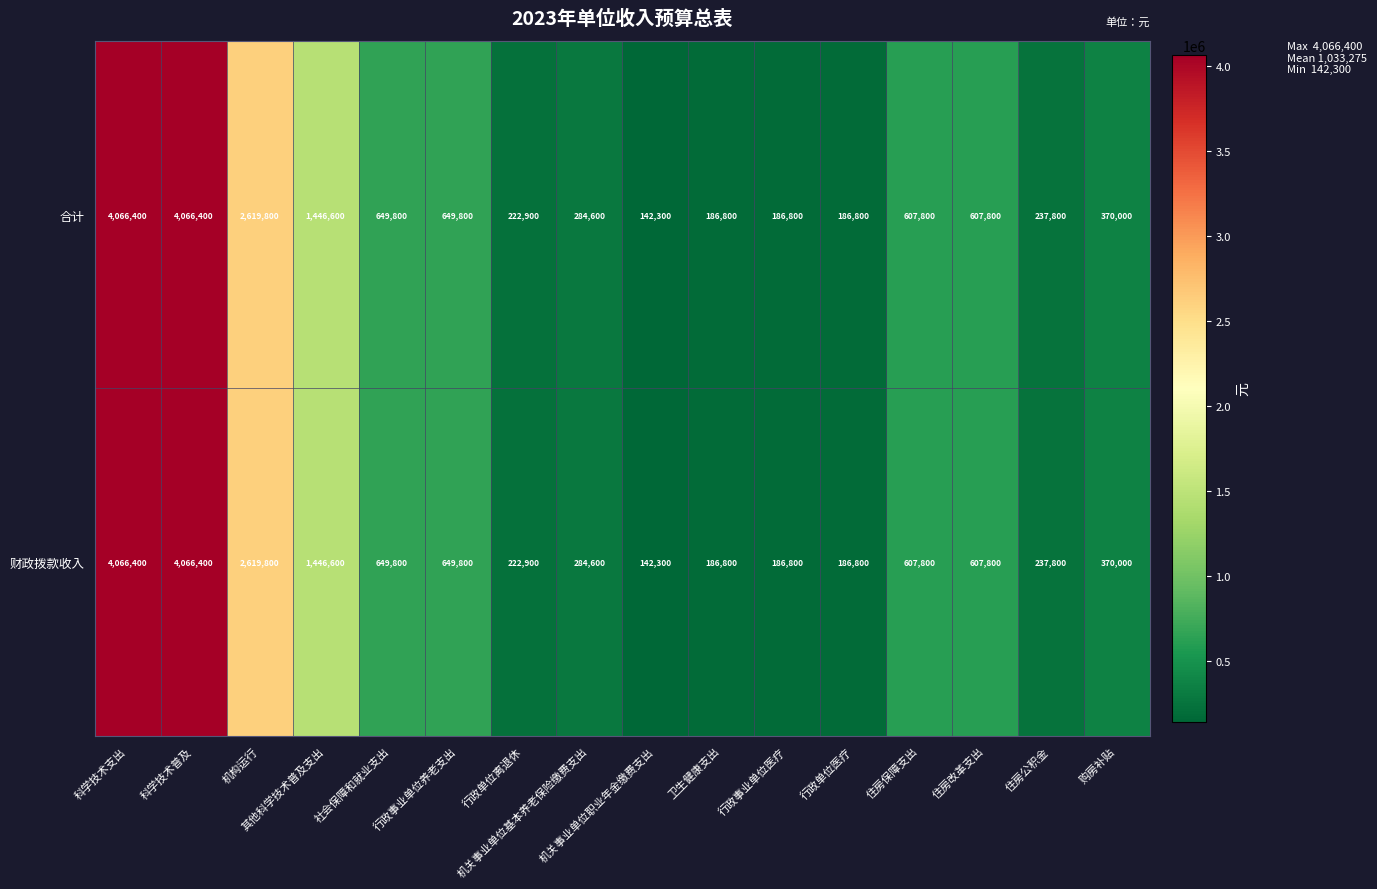

How many data points in 财政拨款收入 are less than 607800?

8